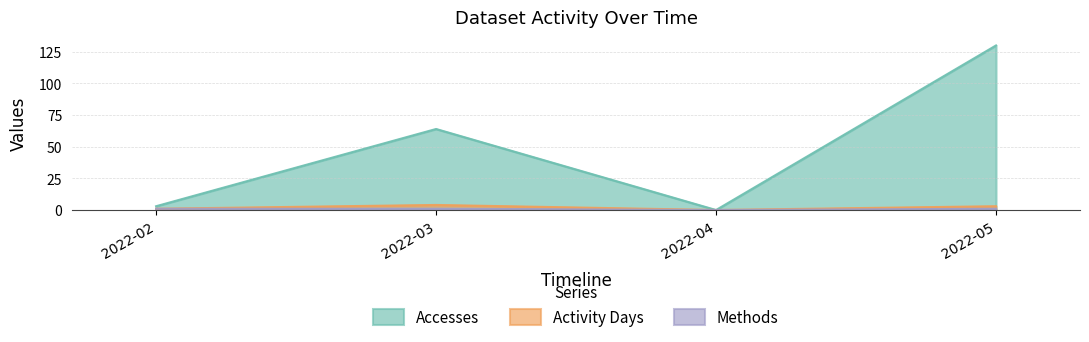

The value of Accesses at 2022-05 is 54. True or false?

False